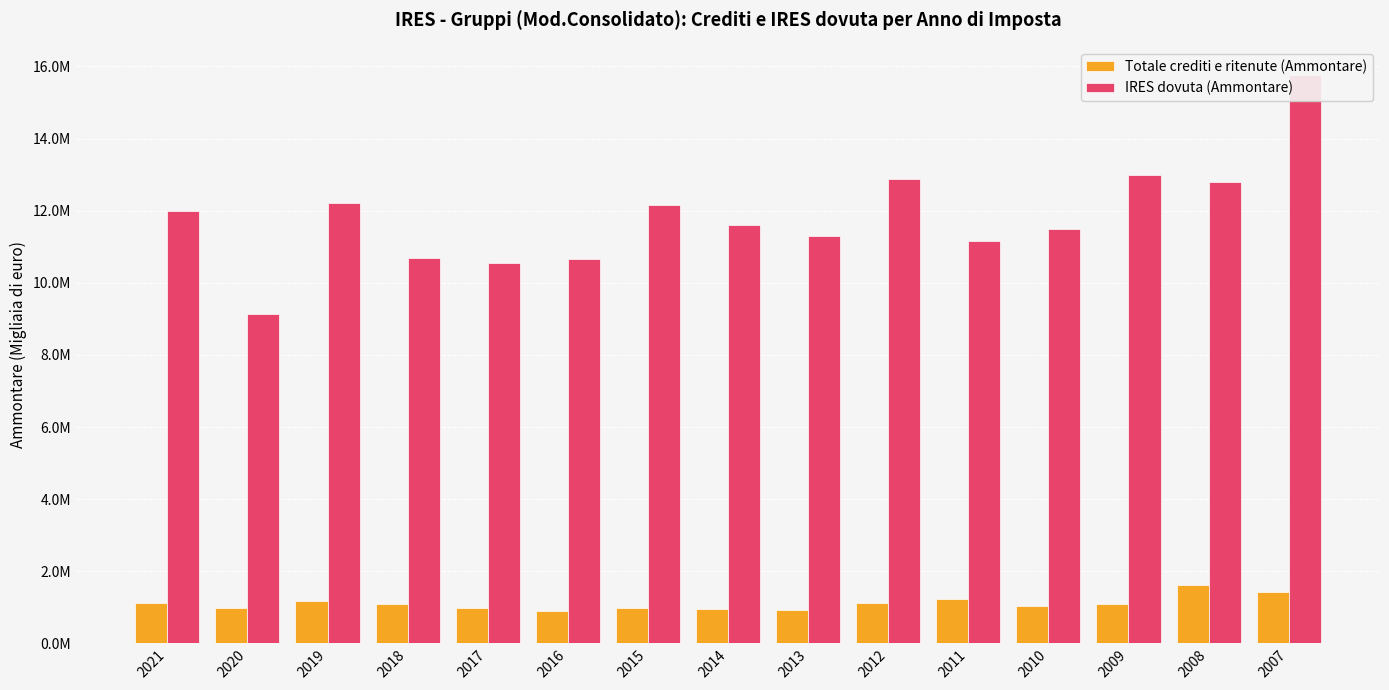

What are all the series names shown in the legend?

Totale crediti e ritenute (Ammontare), IRES dovuta (Ammontare)